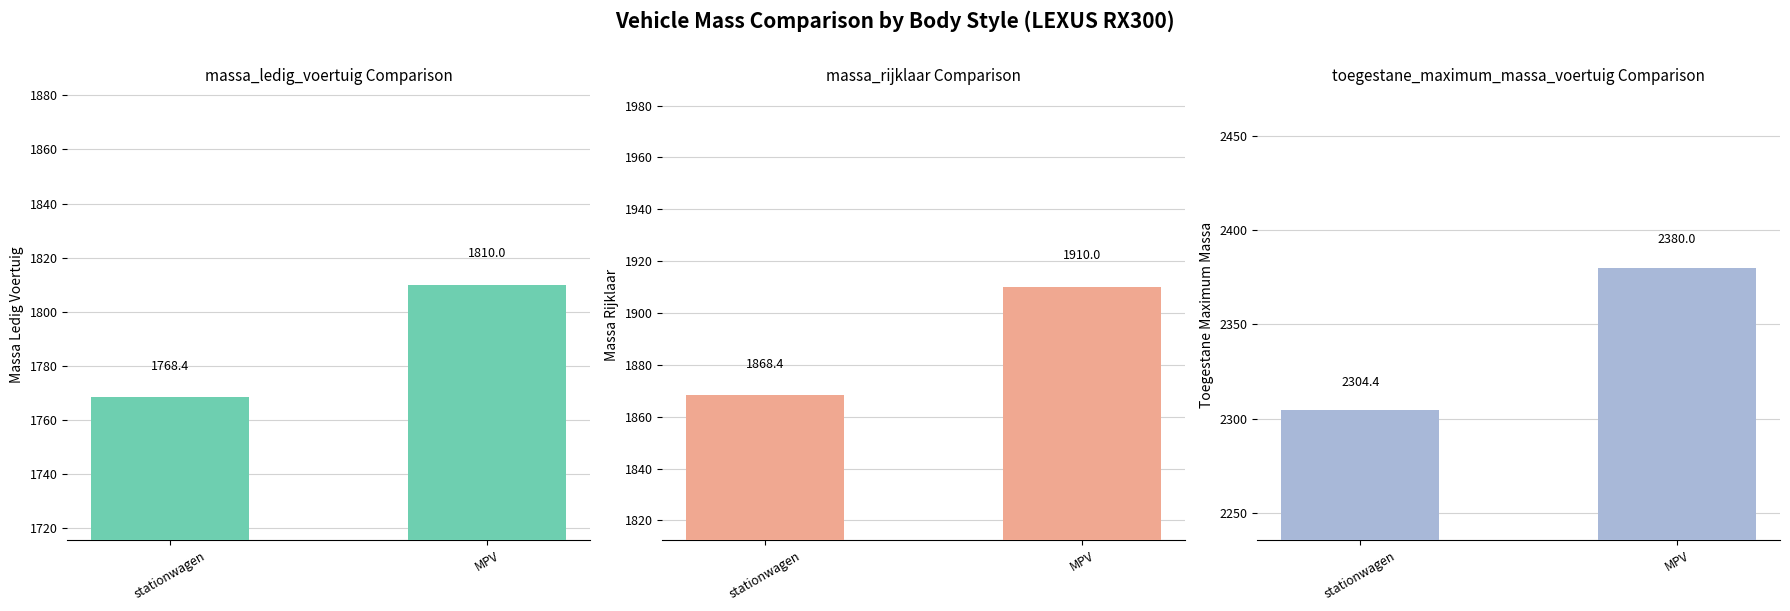

How many data points does each series have?

2